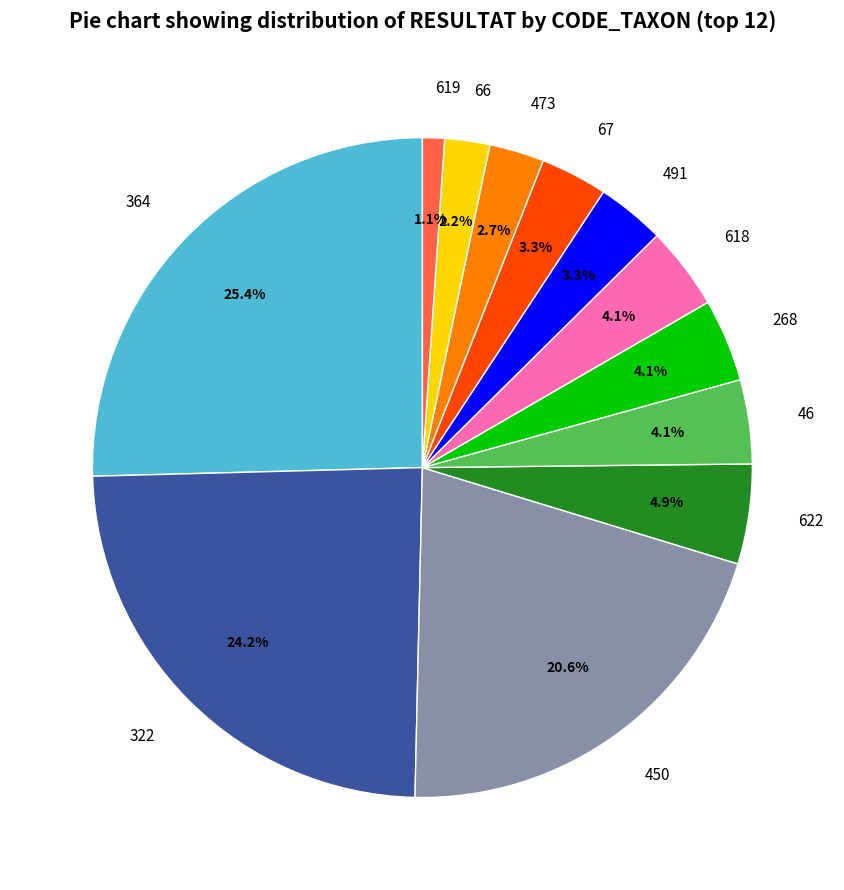

Between 67 and 450, which is larger?

450